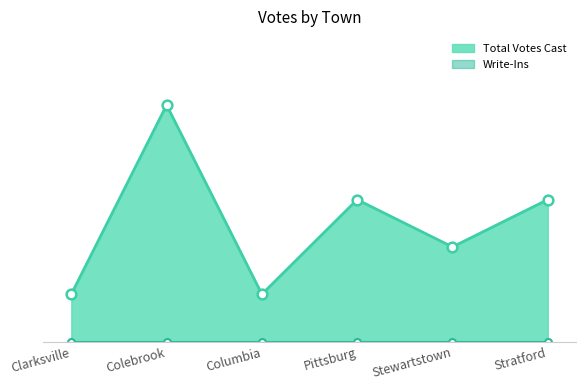

At which category does the data reach its first local valley?

Columbia